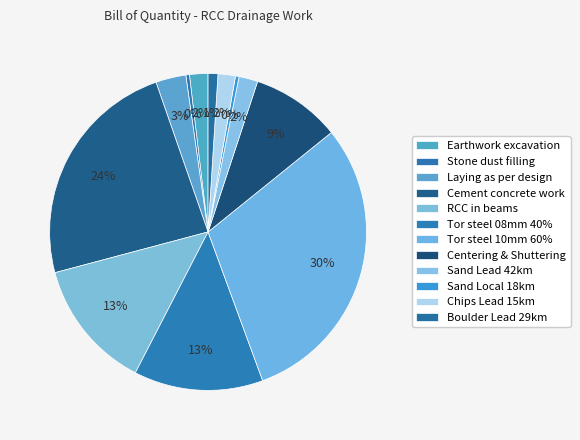

Does Sand Lead 42km represent more than half of the total?

No